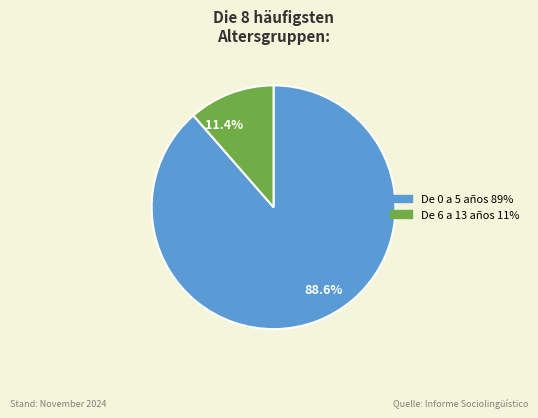

Which has a higher value, 11.4% or 88.6%?

88.6%